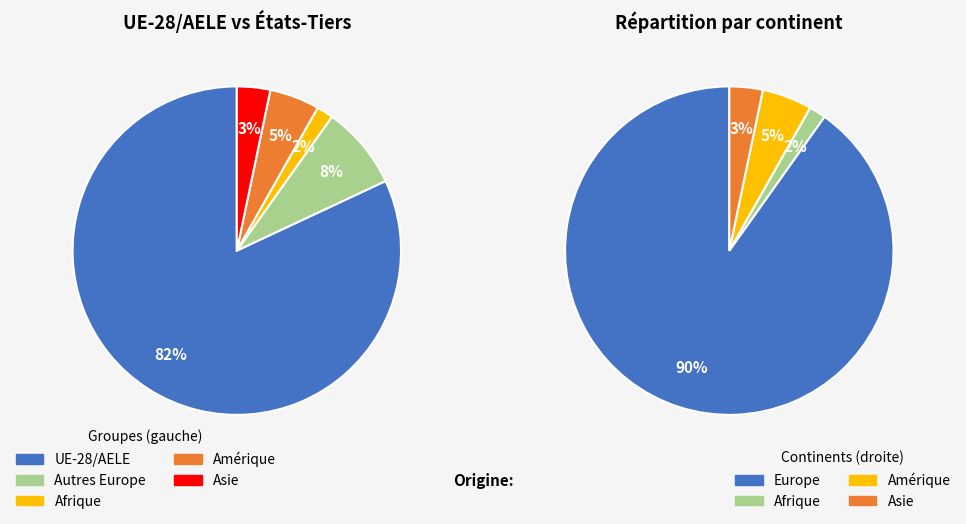

To the nearest percent, what is the combined percentage of Asie and Afrique?

5%